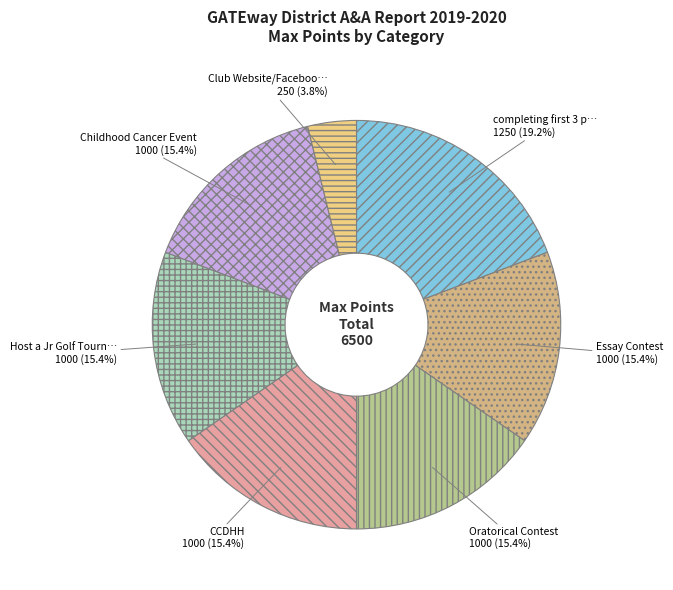

How many slices are in this pie chart?

7